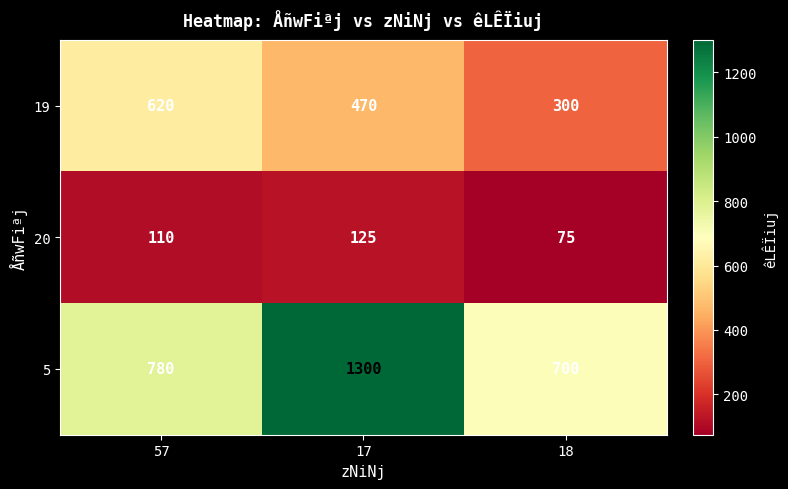

Read the 5 value at 18.

700